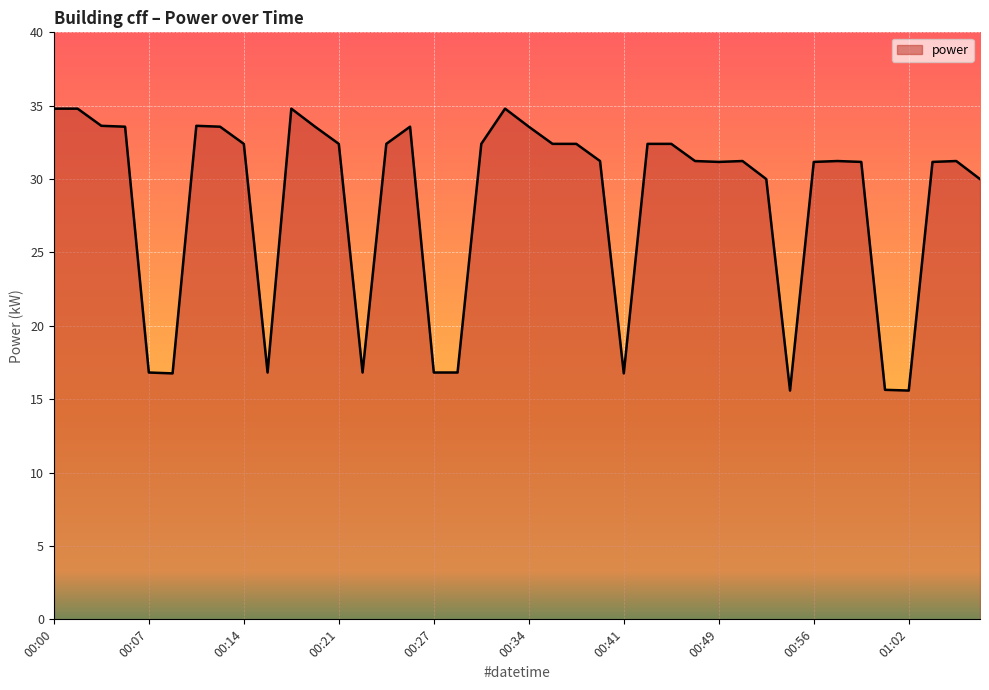

List the labels in order of value, smallest first.

00:54, 01:02, 01:01, 00:08, 00:41, 00:07, 00:15, 00:22, 00:27, 00:28, 00:53, 01:08, 00:49, 00:56, 01:00, 01:04, 00:40, 00:47, 00:51, 00:58, 01:06, 00:14, 00:21, 00:24, 00:30, 00:36, 00:38, 00:43, 00:45, 00:06, 00:12, 00:19, 00:26, 00:34, 00:04, 00:10, 00:00, 00:02, 00:17, 00:32